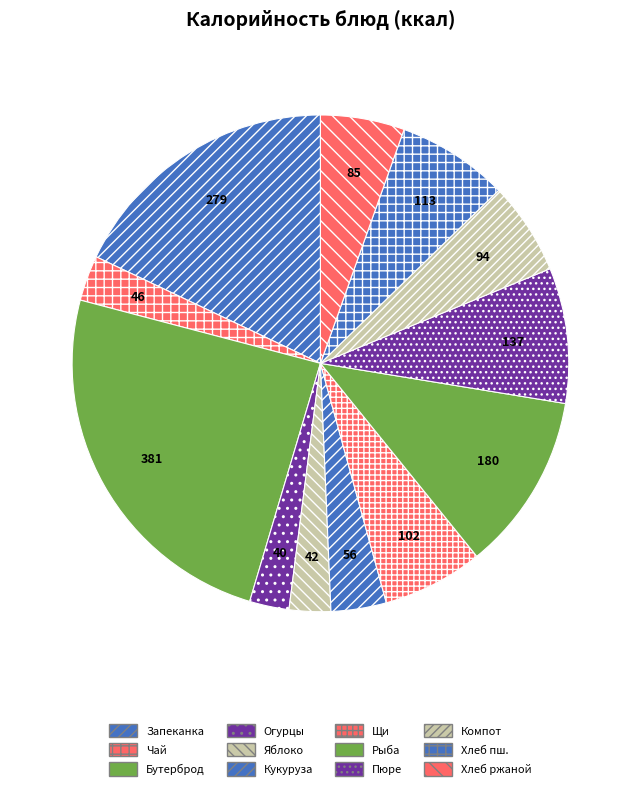

Does Хлеб ржаной represent more than half of the total?

No